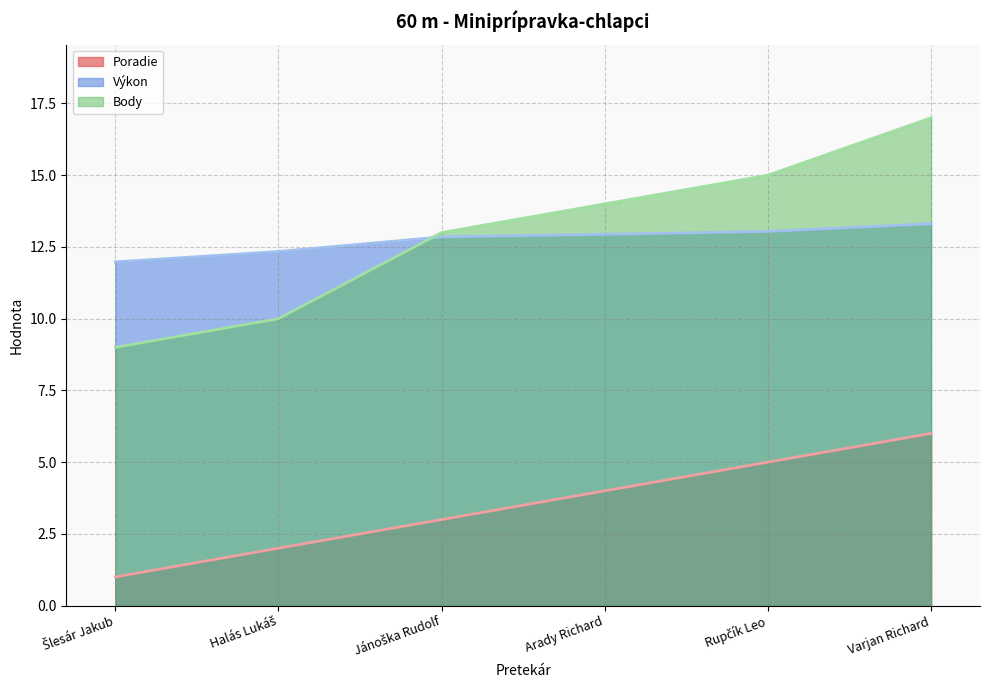

True or false: Body and Poradie cross at least once.

False